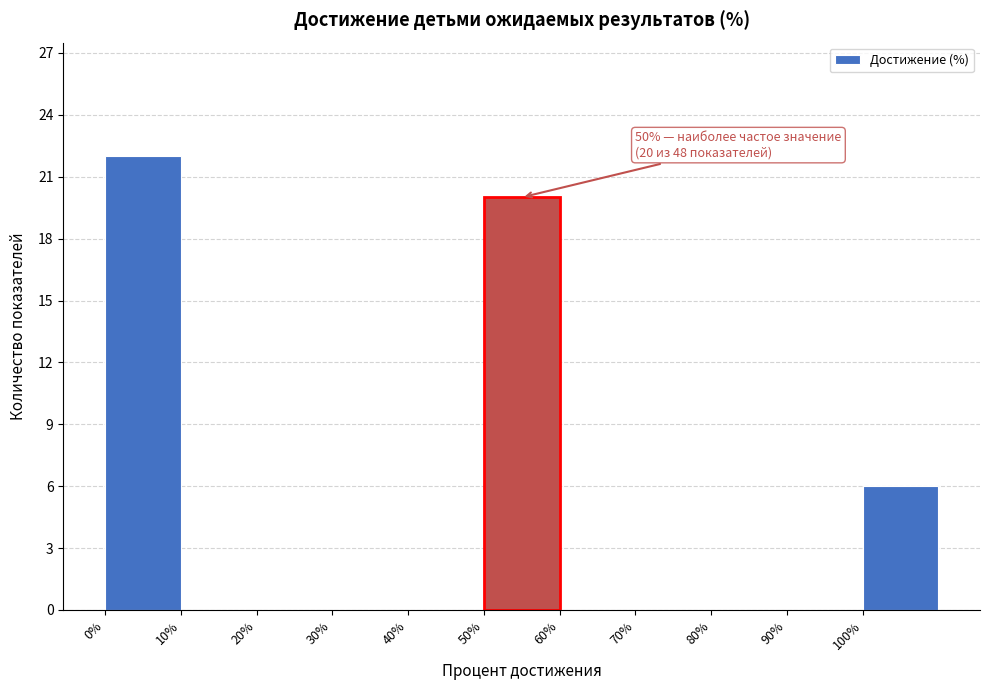

Which range on the x-axis has the tallest bar?

0 to 10